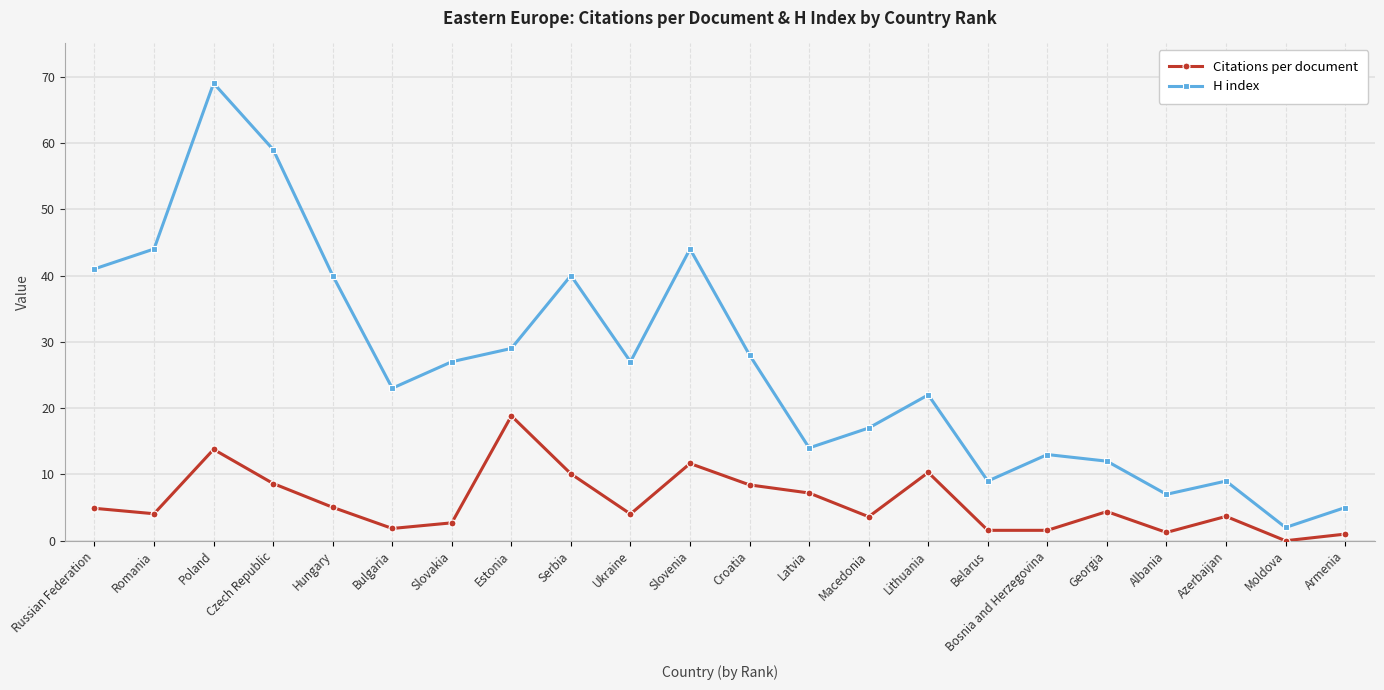

What is the label of the 4th point from the left?

Czech Republic